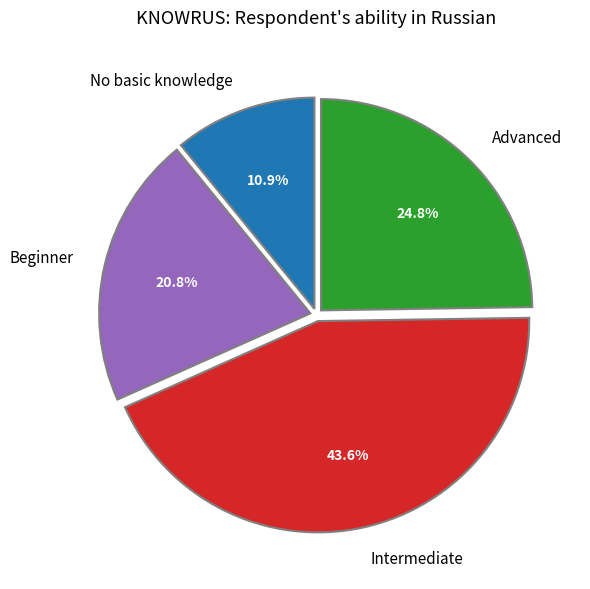

Is there any slice that represents more than half of the pie?

No